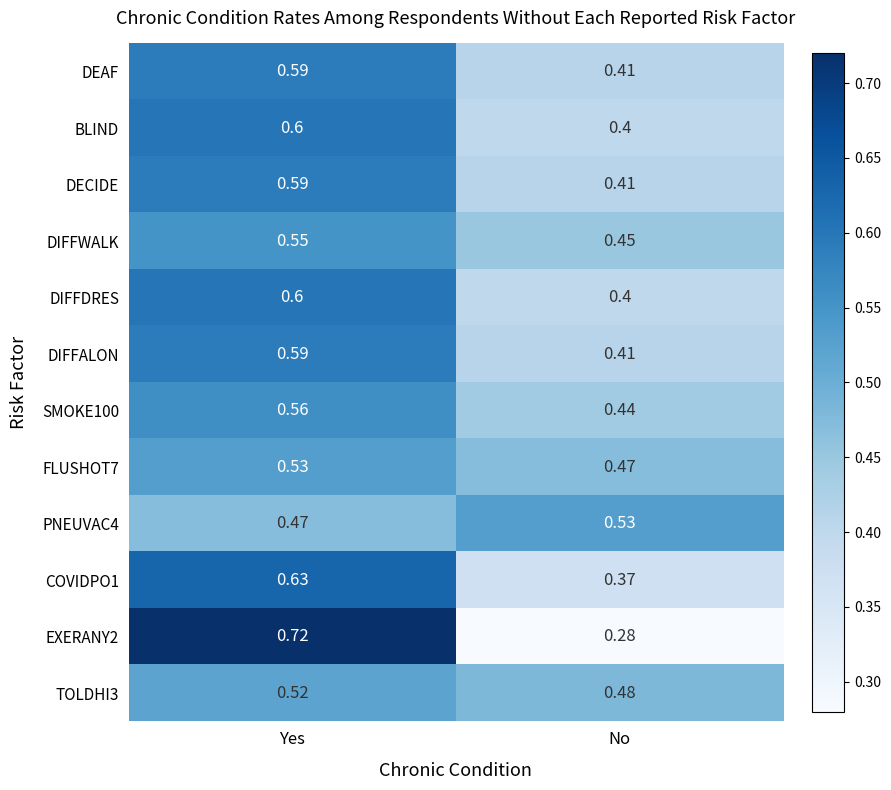

Where is DIFFALON nearest to the value 0?

No